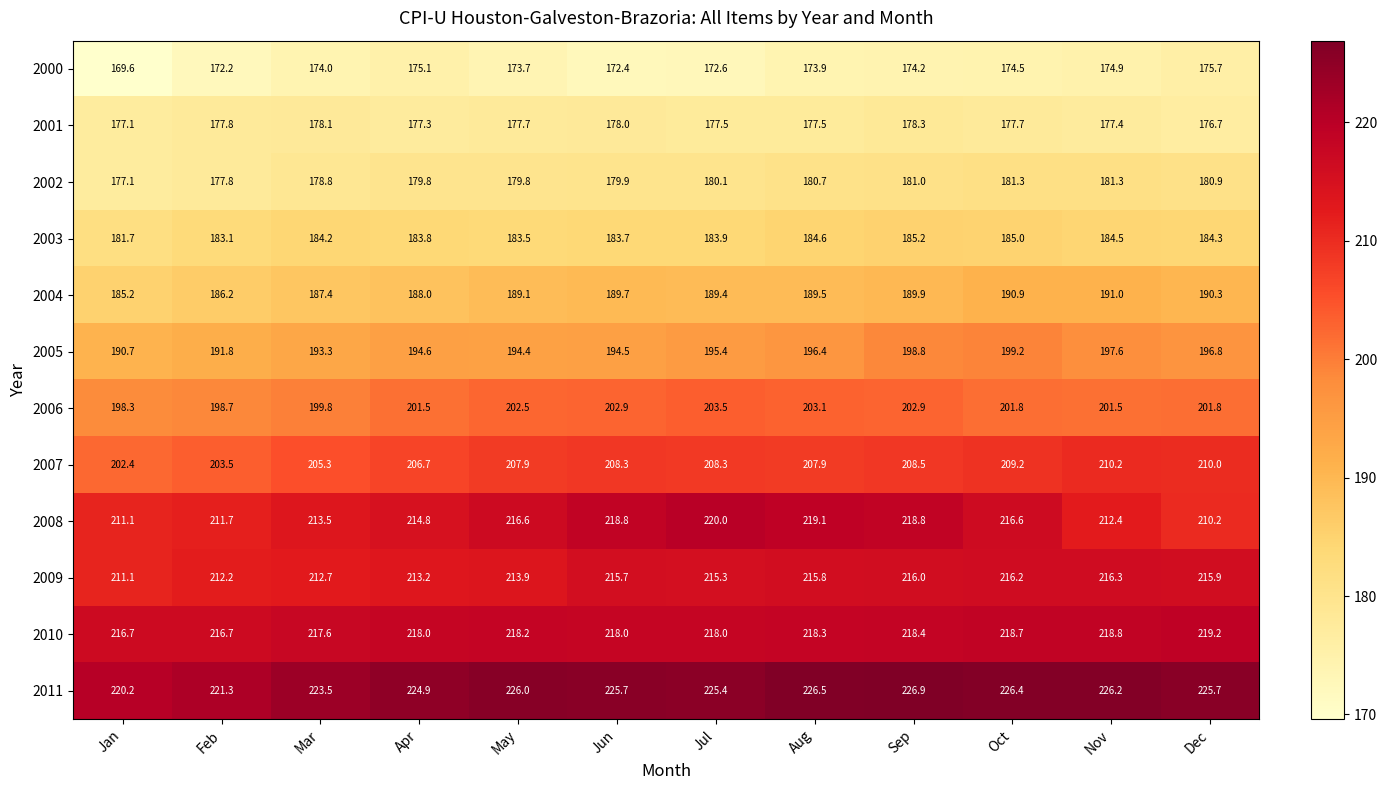

Which series has the largest range (max minus min)?

2008